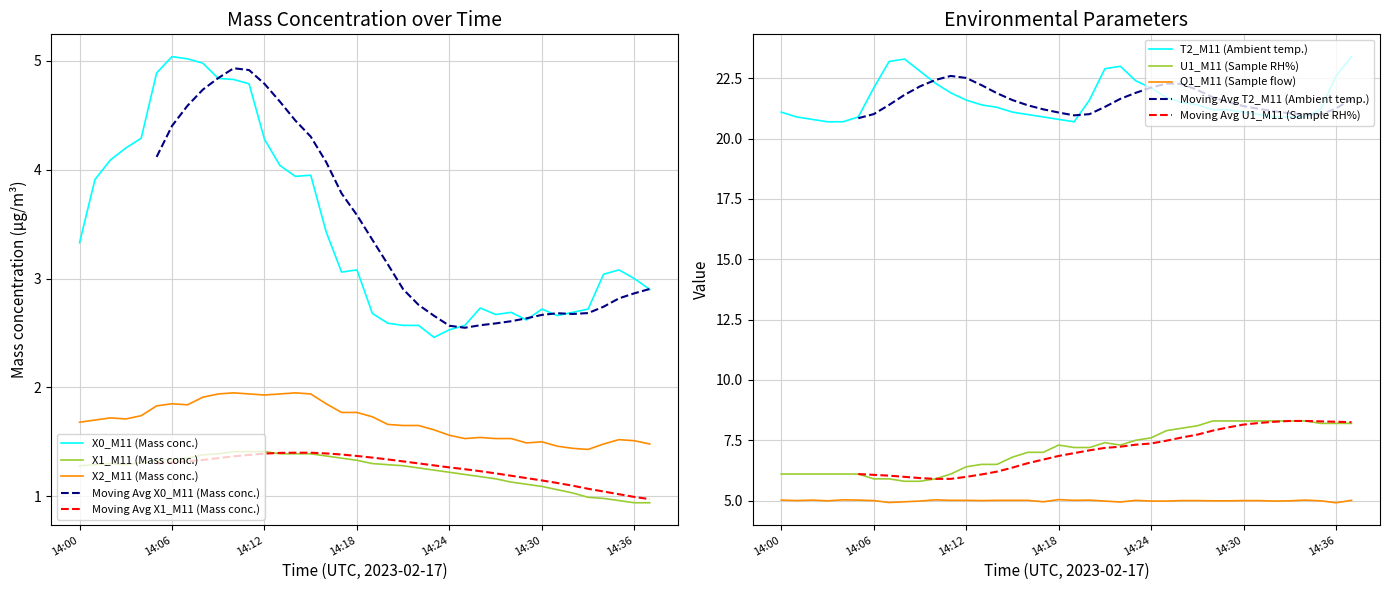

Reading right to left, transcribe all the data shown in this chart.

X0_M11 (Mass conc.): 2.9	3.0	3.1	3.0	2.7	2.7	2.7	2.7	2.6	2.7	2.7	2.7	2.6	2.5	2.5	2.6	2.6	2.6	2.7	3.1	3.1	3.4	4.0	3.9	4.0	4.3	4.8	4.8	4.8	5.0	5.0	5.0	4.9	4.3	4.2	4.1	3.9	3.3
X1_M11 (Mass conc.): 0.9	0.9	1.0	1.0	1.0	1.0	1.1	1.1	1.1	1.1	1.2	1.2	1.2	1.2	1.2	1.3	1.3	1.3	1.3	1.3	1.4	1.4	1.4	1.4	1.4	1.4	1.4	1.4	1.4	1.4	1.4	1.3	1.3	1.3	1.3	1.3	1.3	1.3
X2_M11 (Mass conc.): 1.5	1.5	1.5	1.5	1.4	1.4	1.5	1.5	1.5	1.5	1.5	1.5	1.5	1.6	1.6	1.6	1.6	1.7	1.7	1.8	1.8	1.9	1.9	1.9	1.9	1.9	1.9	1.9	1.9	1.9	1.8	1.9	1.8	1.7	1.7	1.7	1.7	1.7
T2_M11 (Ambient temp.): 23.4	22.6	21.2	20.9	20.9	20.9	21.0	21.1	21.2	21.2	21.4	21.5	21.7	22.1	22.4	23.0	22.9	21.6	20.7	20.8	20.9	21.0	21.1	21.3	21.4	21.6	21.9	22.3	22.8	23.3	23.2	22.1	20.9	20.7	20.7	20.8	20.9	21.1
U1_M11 (Sample RH%): 8.2	8.2	8.2	8.3	8.3	8.3	8.3	8.3	8.3	8.3	8.1	8.0	7.9	7.6	7.5	7.3	7.4	7.2	7.2	7.3	7.0	7.0	6.8	6.5	6.5	6.4	6.1	5.9	5.8	5.8	5.9	5.9	6.1	6.1	6.1	6.1	6.1	6.1
Q1_M11 (Sample flow): 5.0	4.9	5.0	5.0	5.0	5.0	5.0	5.0	5.0	5.0	5.0	5.0	5.0	5.0	5.0	4.9	5.0	5.0	5.0	5.0	5.0	5.0	5.0	5.0	5.0	5.0	5.0	5.0	5.0	5.0	4.9	5.0	5.0	5.0	5.0	5.0	5.0	5.0